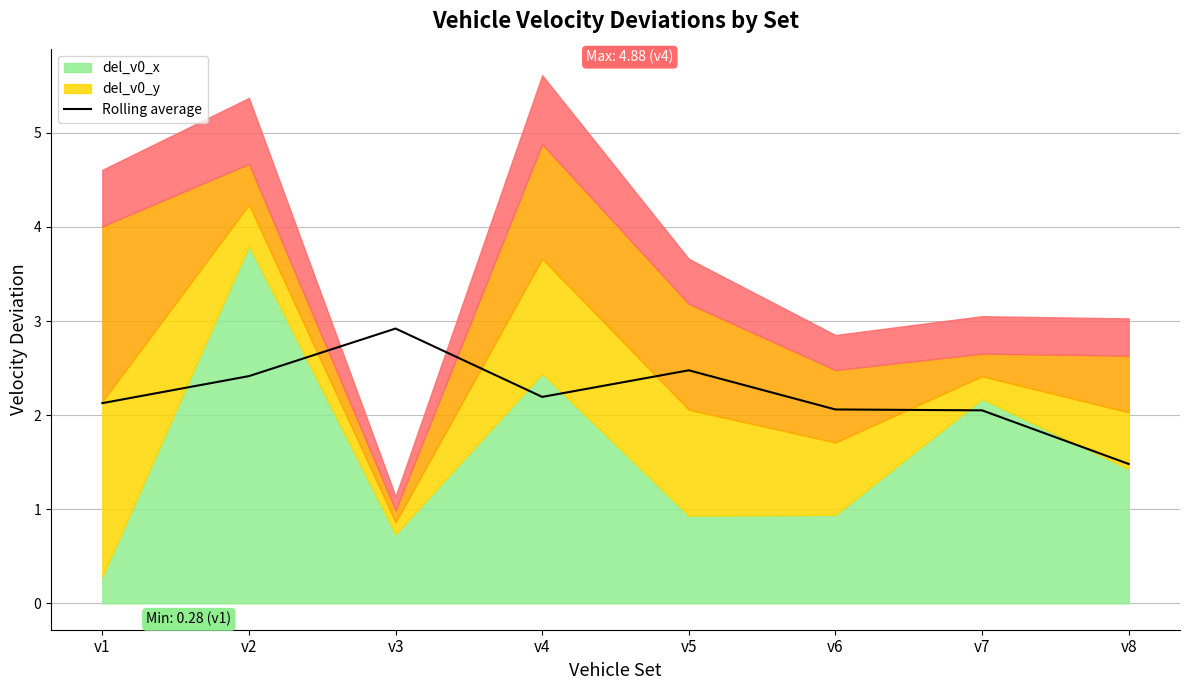

What is the average value?

2.2